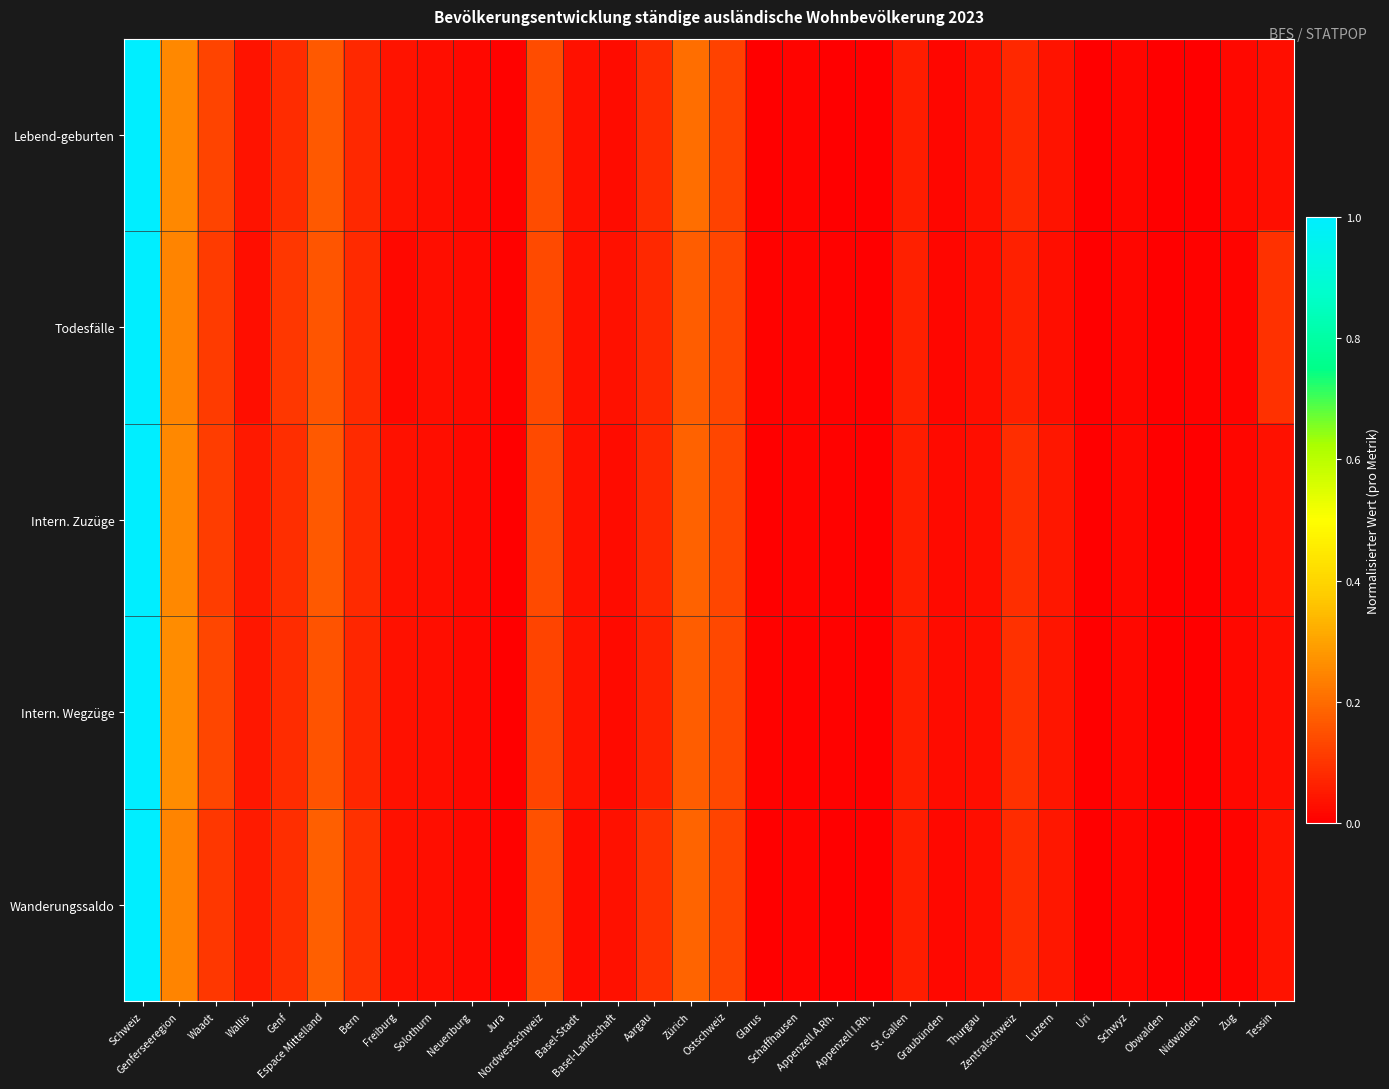

What is the total value across all series at Zentralschweiz?

0.4